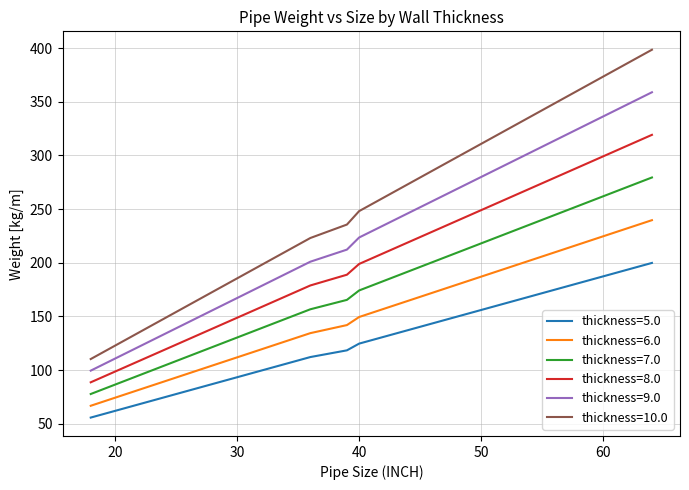

What is the smallest value displayed?

55.8